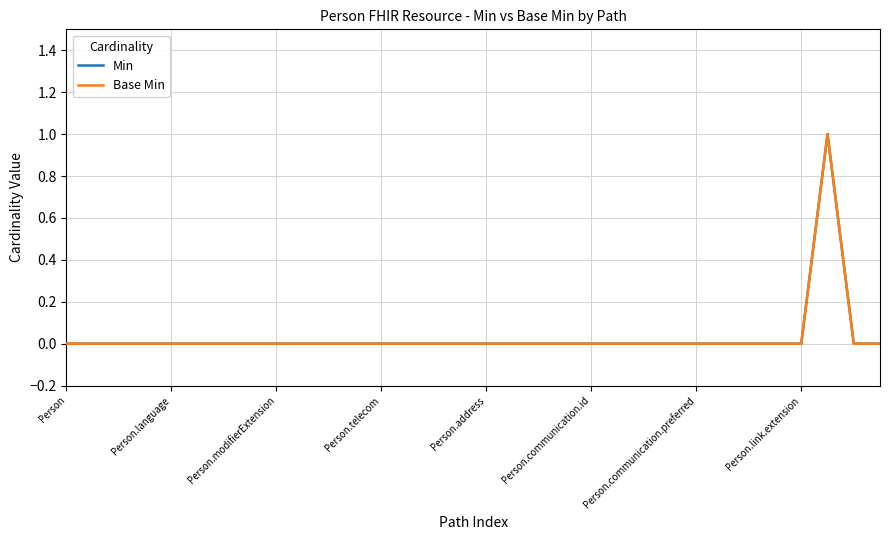

At which label is Base Min closest to 0?

Person